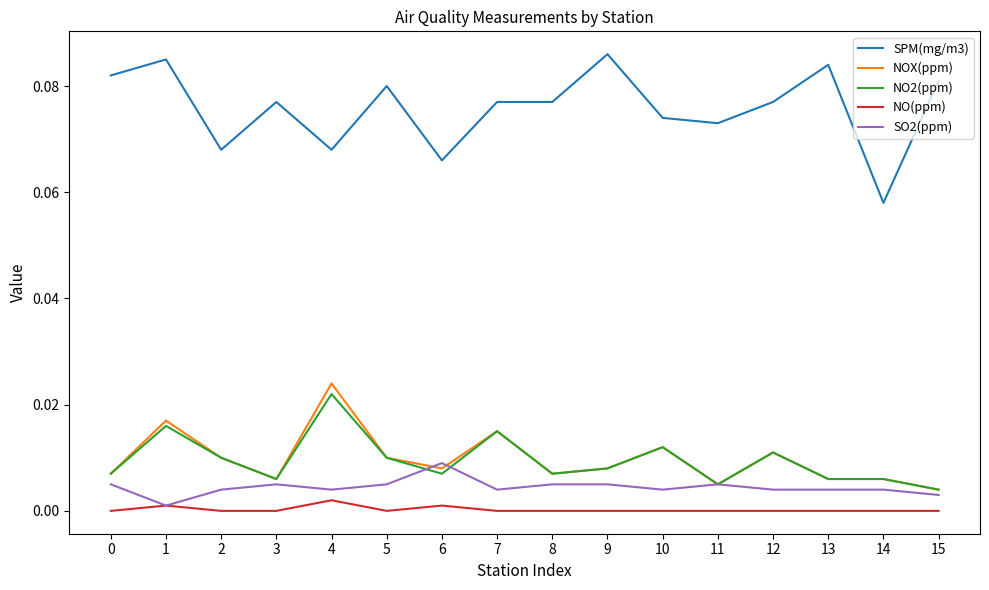

Is the value of NO(ppm) at 6 greater than the value of SPM(mg/m3) at 9?

No